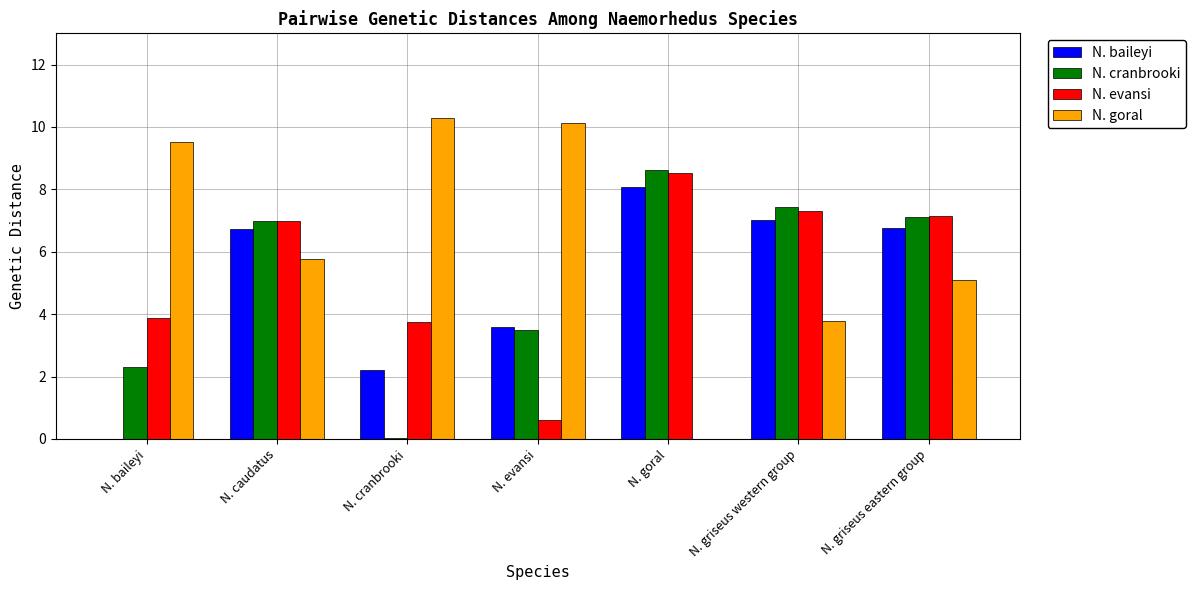

What is the highest value of the N. baileyi series?

8.1